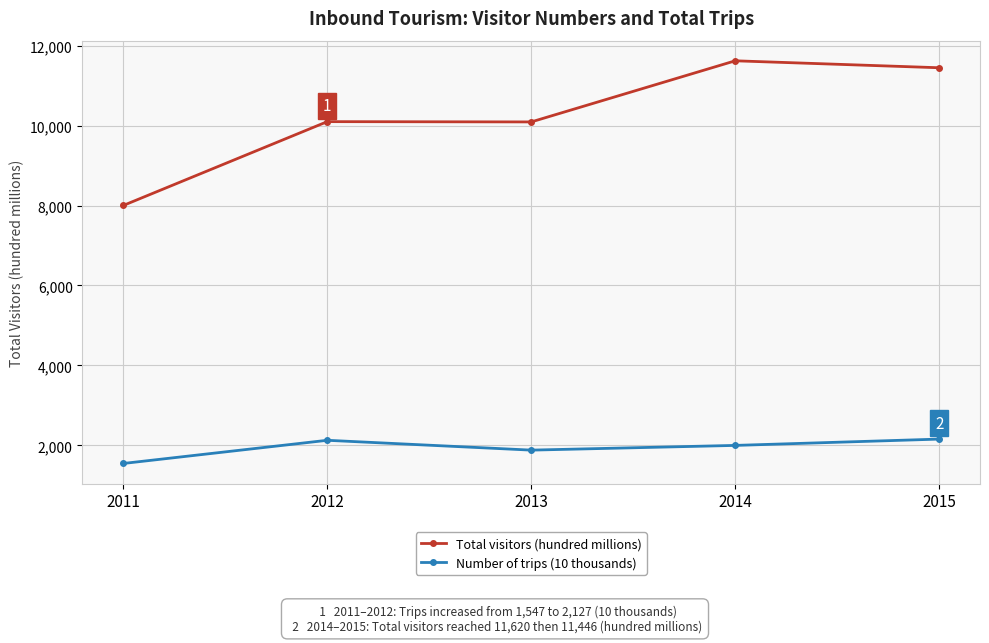

True or false: Total visitors (hundred millions) and Number of trips (10 thousands) cross at least once.

False